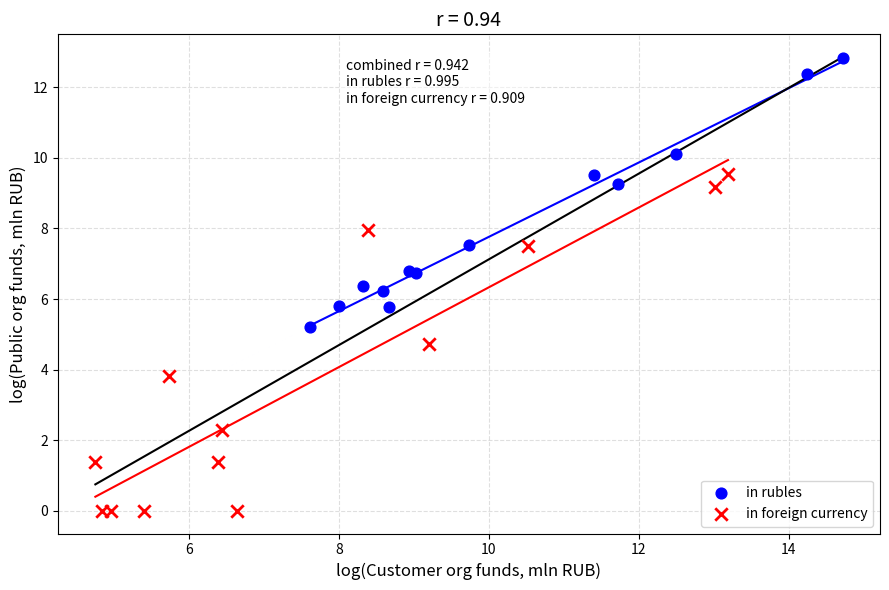

Which series has the largest Y range (max minus min)?

in foreign currency